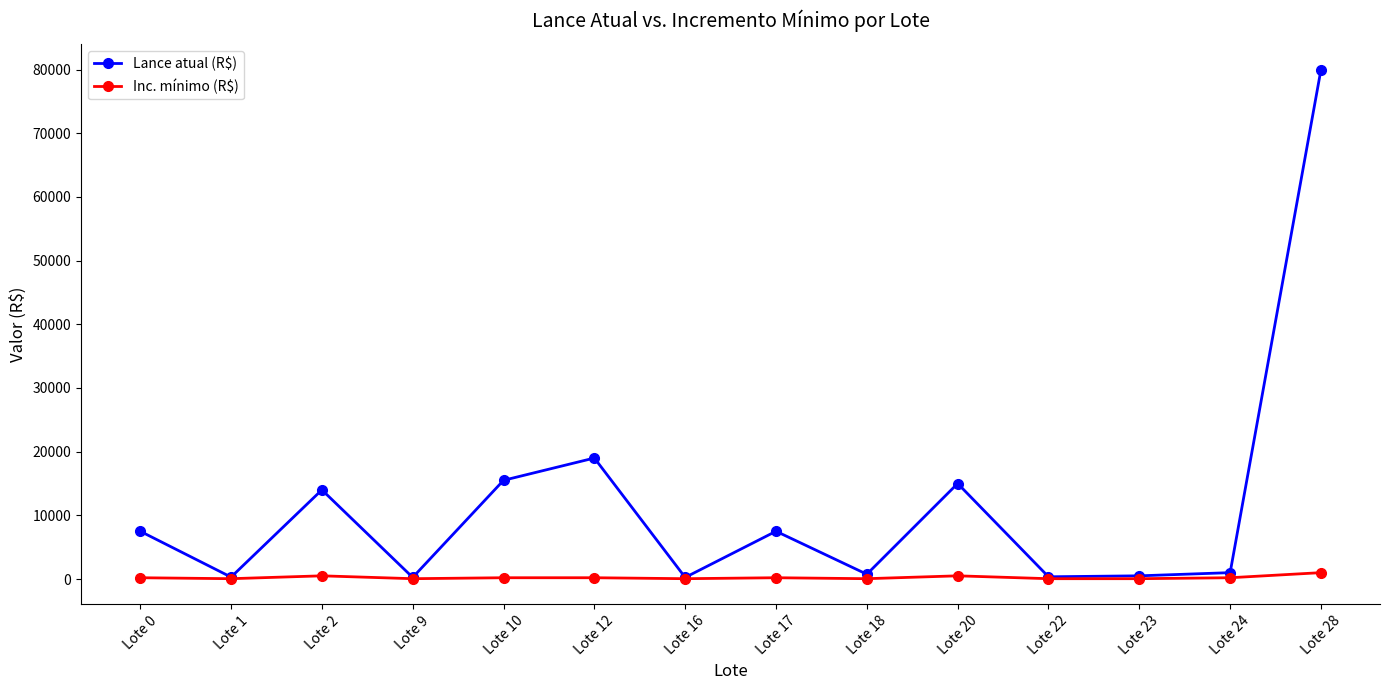

What are all the series names shown in the legend?

Lance atual (R$), Inc. mínimo (R$)